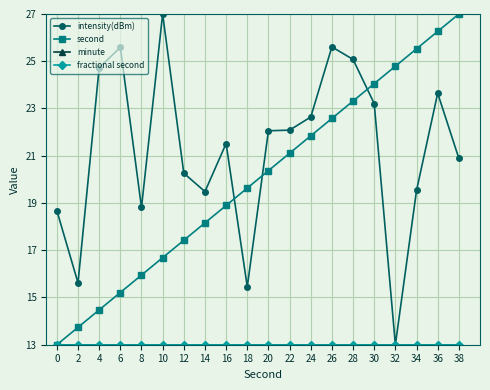

What is the difference between the second highest and minimum values in the intensity(dBm) series?

12.6